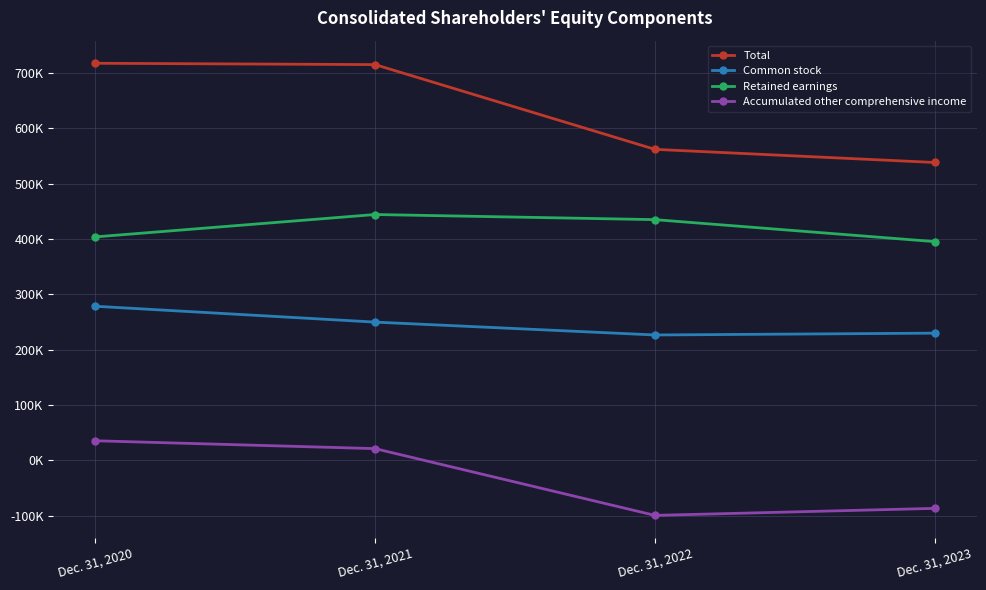

Does the chart have visible grid lines?

Yes